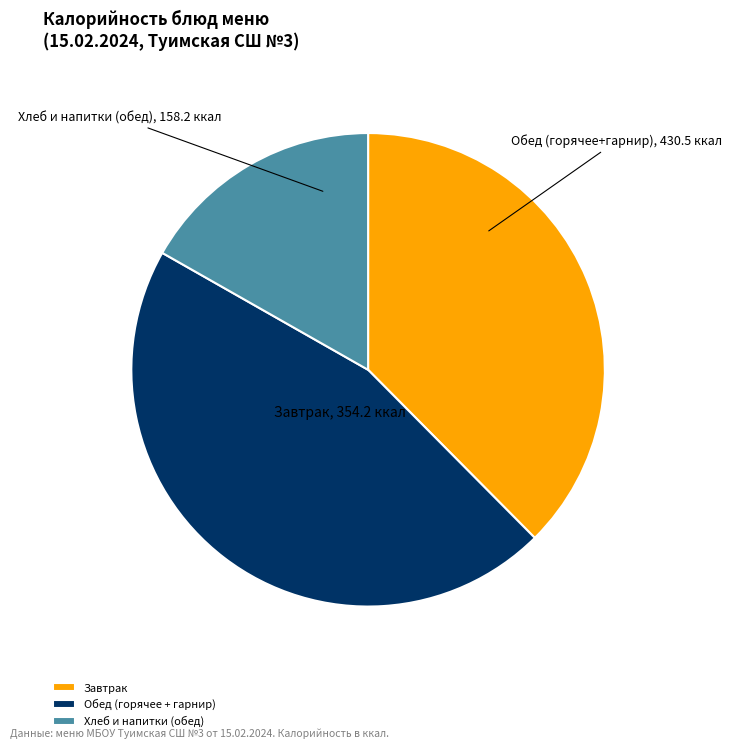

Which category has the smallest portion of the pie?

Хлеб и напитки (обед)